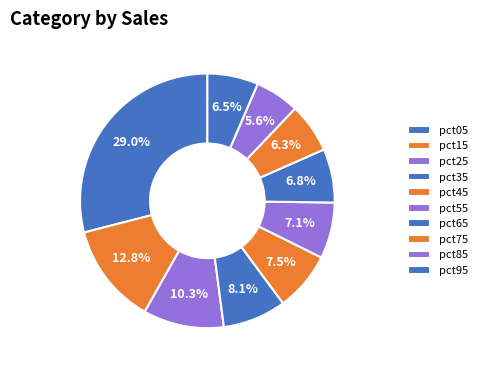

Is the sum of pct75 and pct65 greater than half?

No